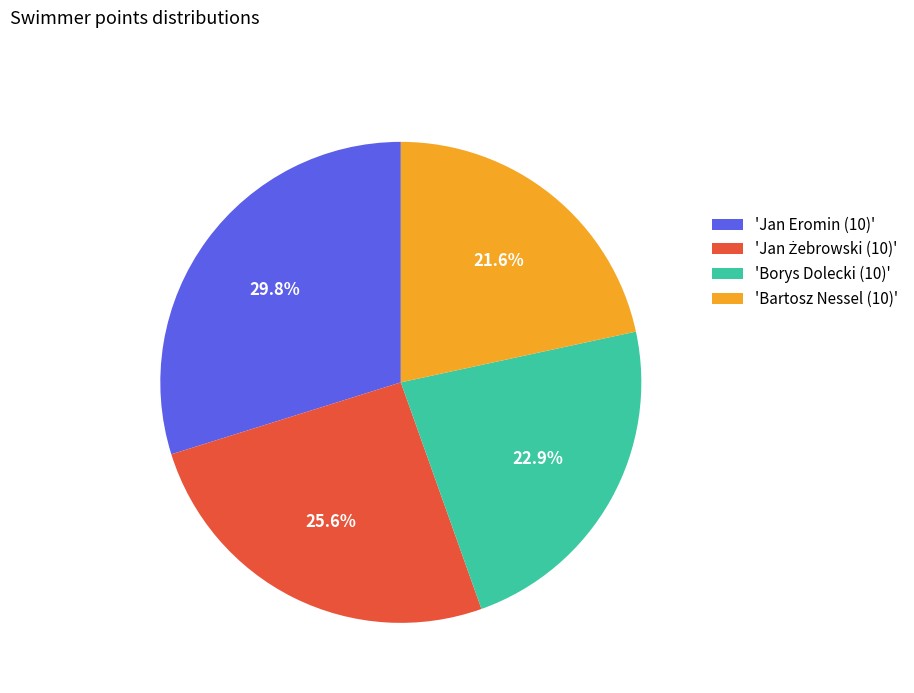

Between 'Borys Dolecki (10)' and 'Bartosz Nessel (10)', which is larger?

'Borys Dolecki (10)'